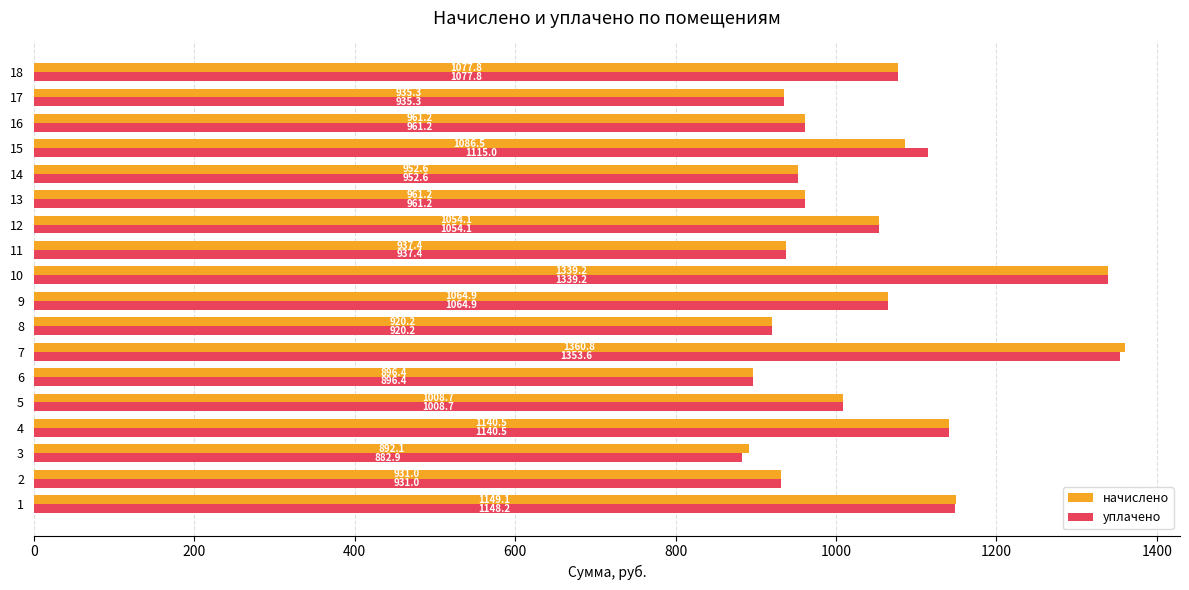

What is the difference between the maximum and minimum values in the начислено series?

468.7